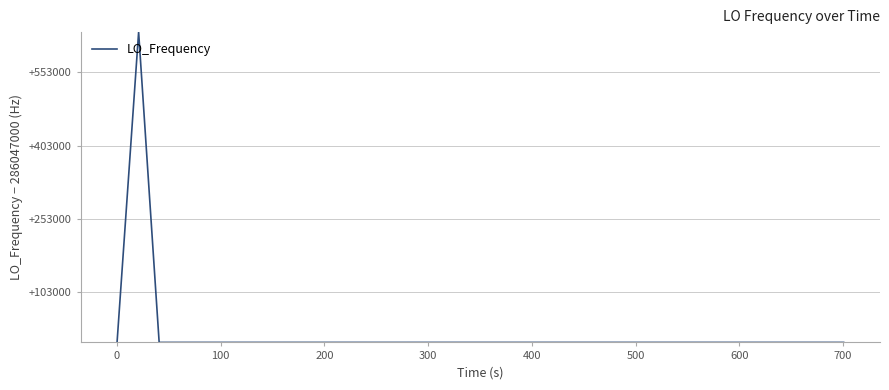

True or false: the data has more than 2 interior local peaks.

True